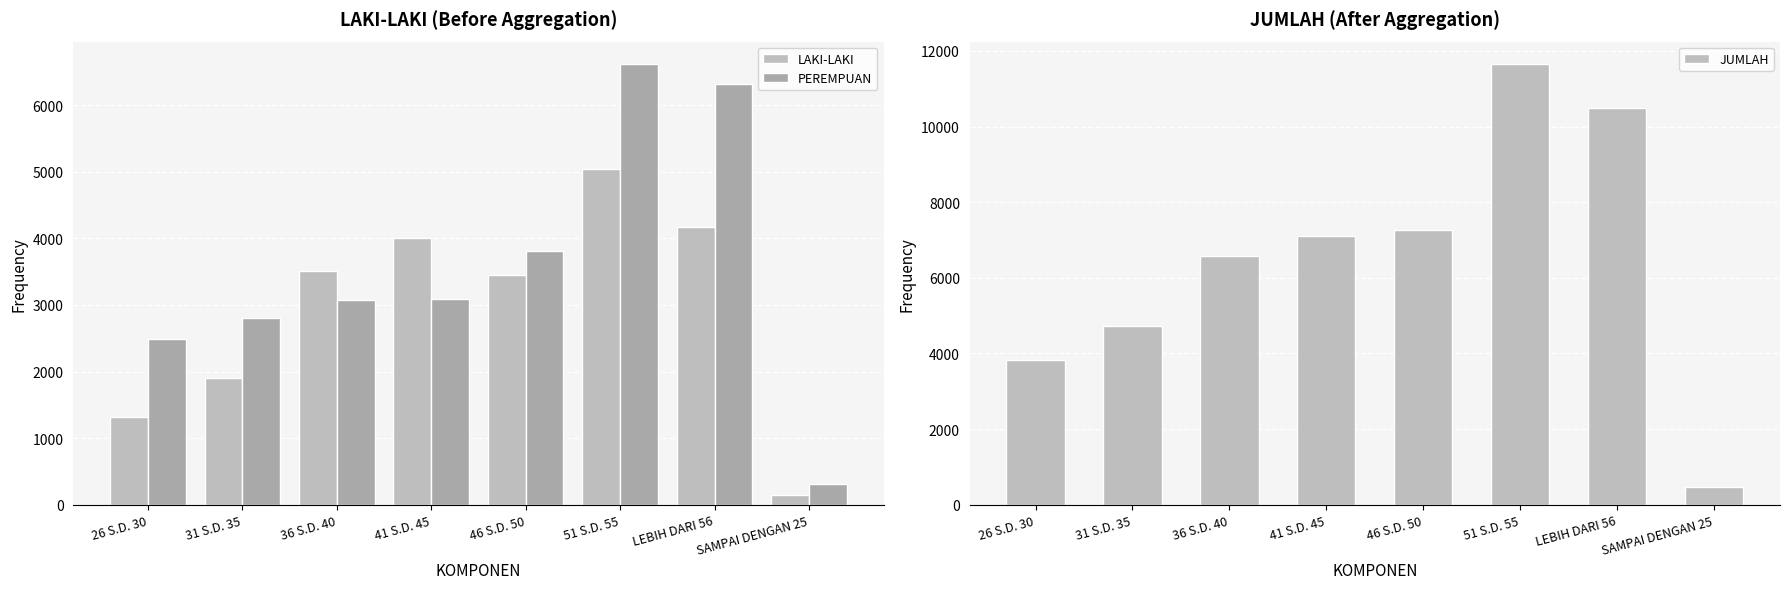

What is the value of the JUMLAH bar at the 2nd from the left?

4720